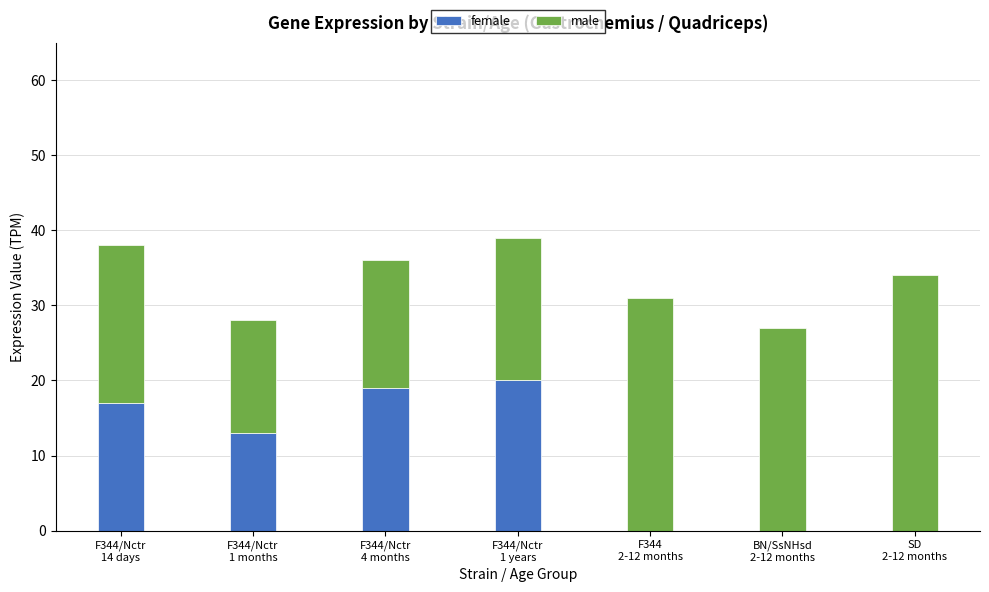

Where is female nearest to the value 10?

F344/Nctr
1 months